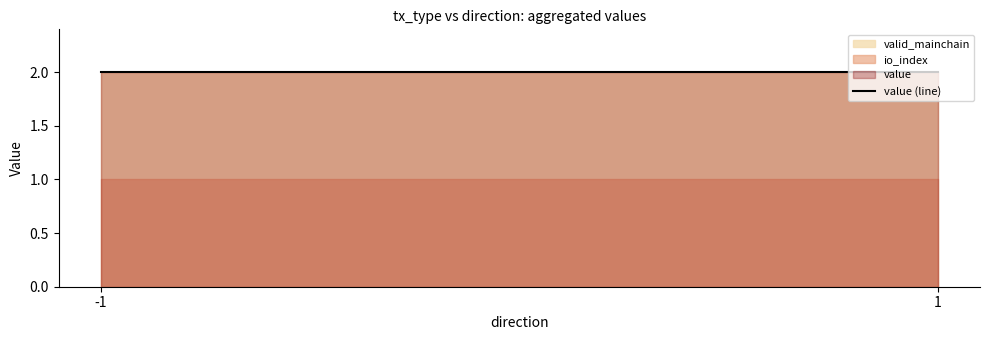

True or false: valid_mainchain has a value of 2.0 at -1.

True